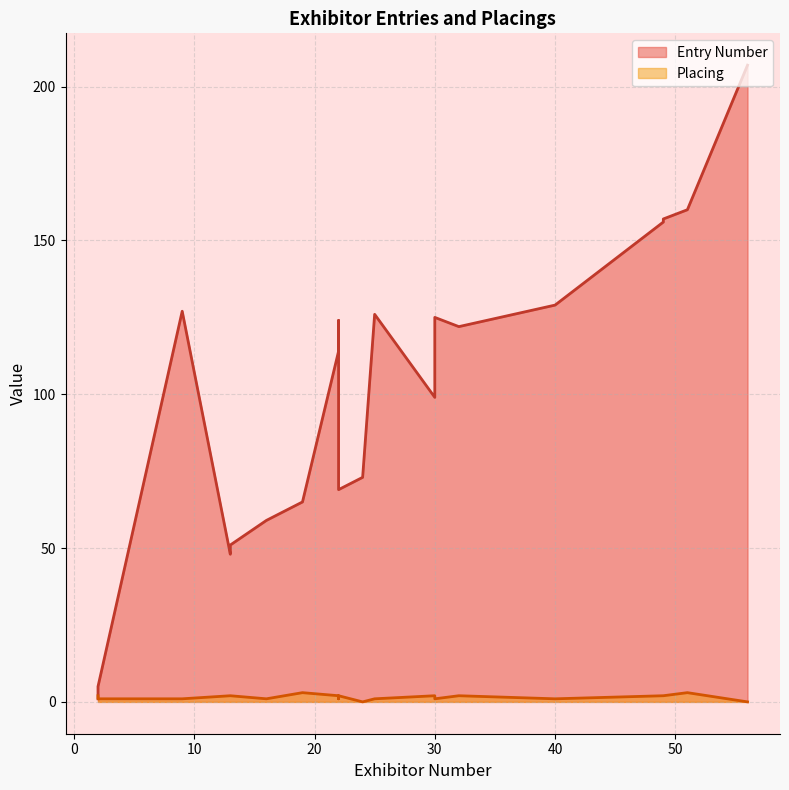

What is the sum of the Entry Number values at 40 and 30?

254